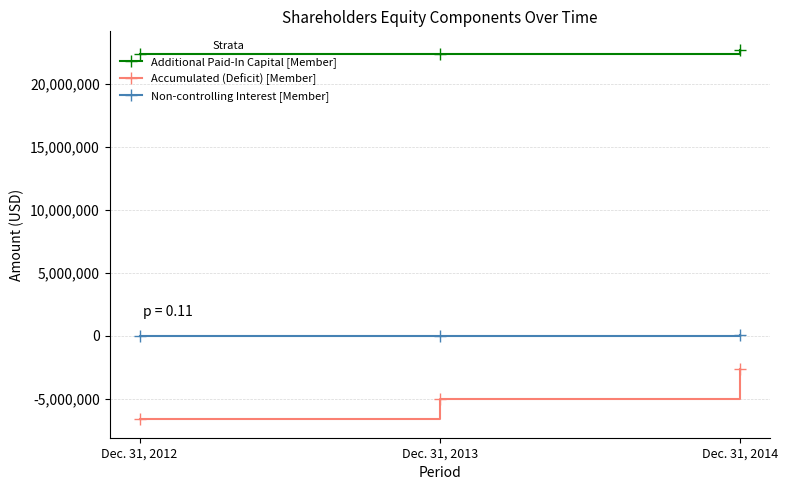

What is the average value of the Additional Paid-In Capital [Member] series?

22476236